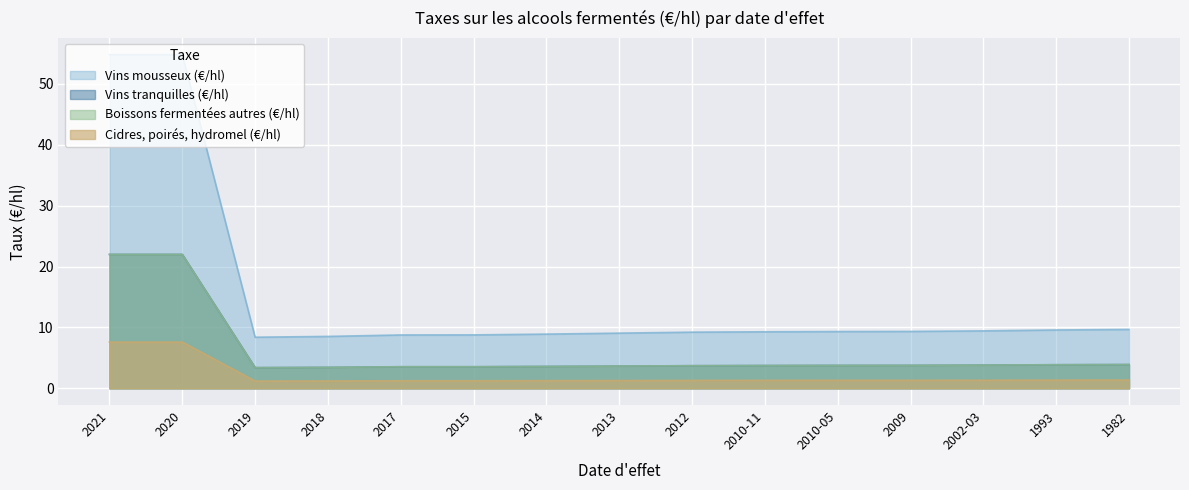

Which series has the widest spread of values?

Vins mousseux (€/hl)